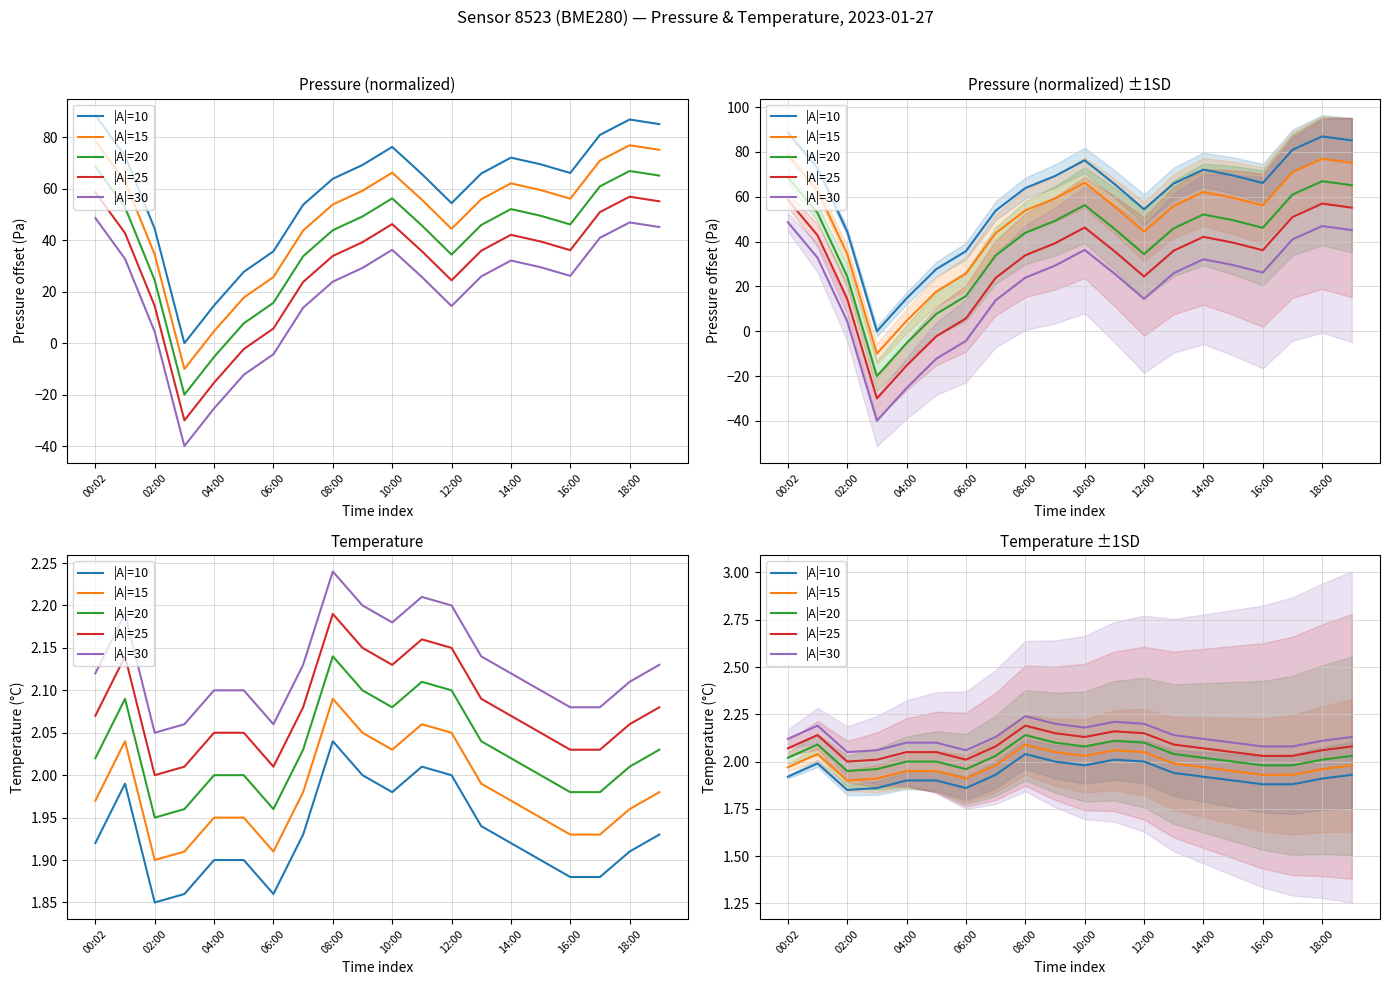

Which series changed the most between 02:00 and 10:00?

|A|=25